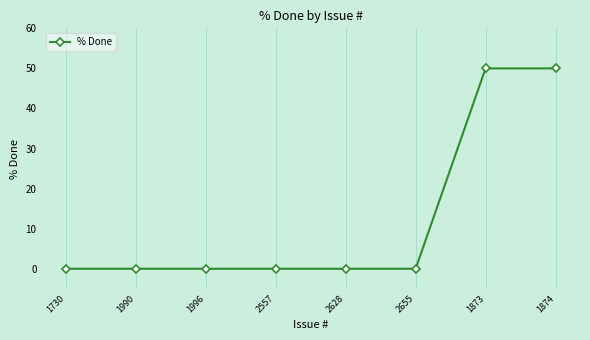

What is the label of the 7th point from the left?

1873